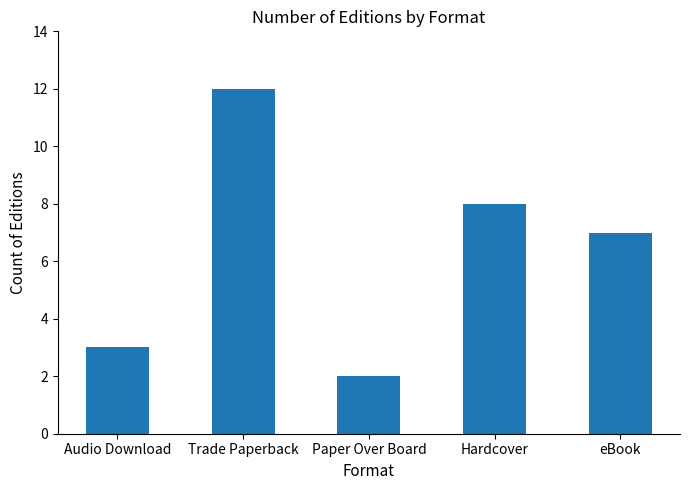

The value at eBook is 7. True or false?

True